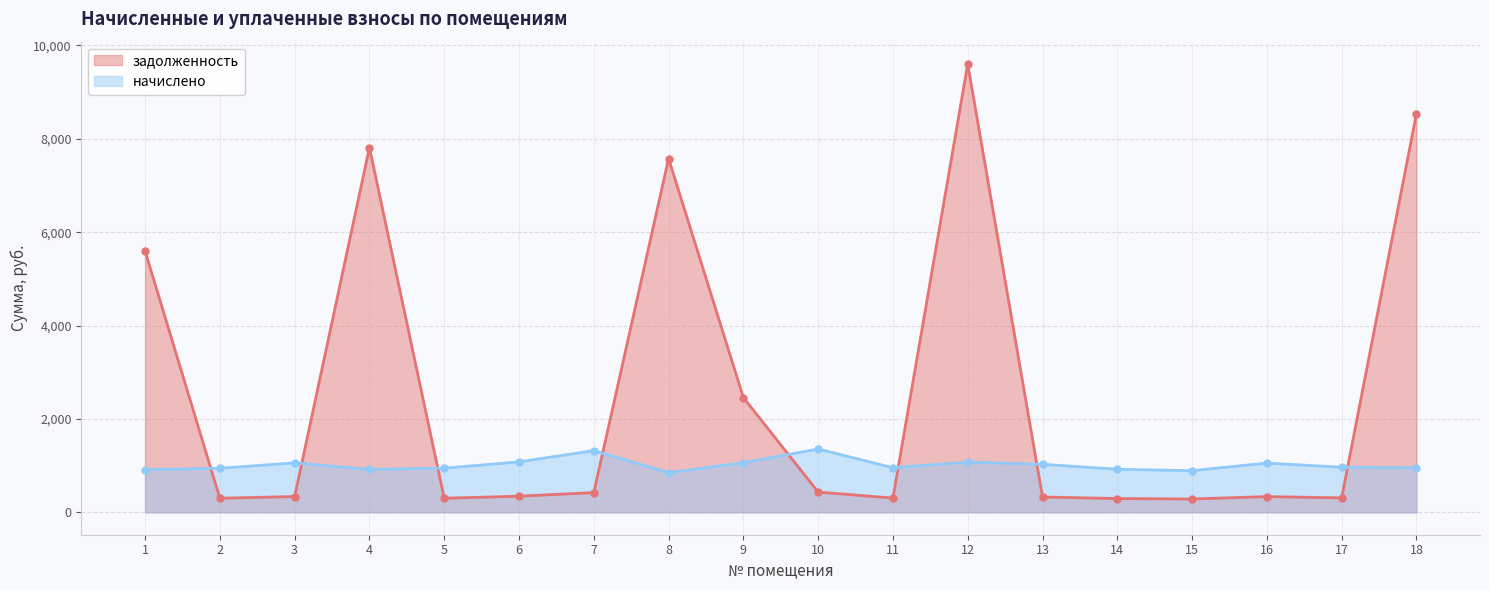

At which category does начислено reach its first local valley?

4